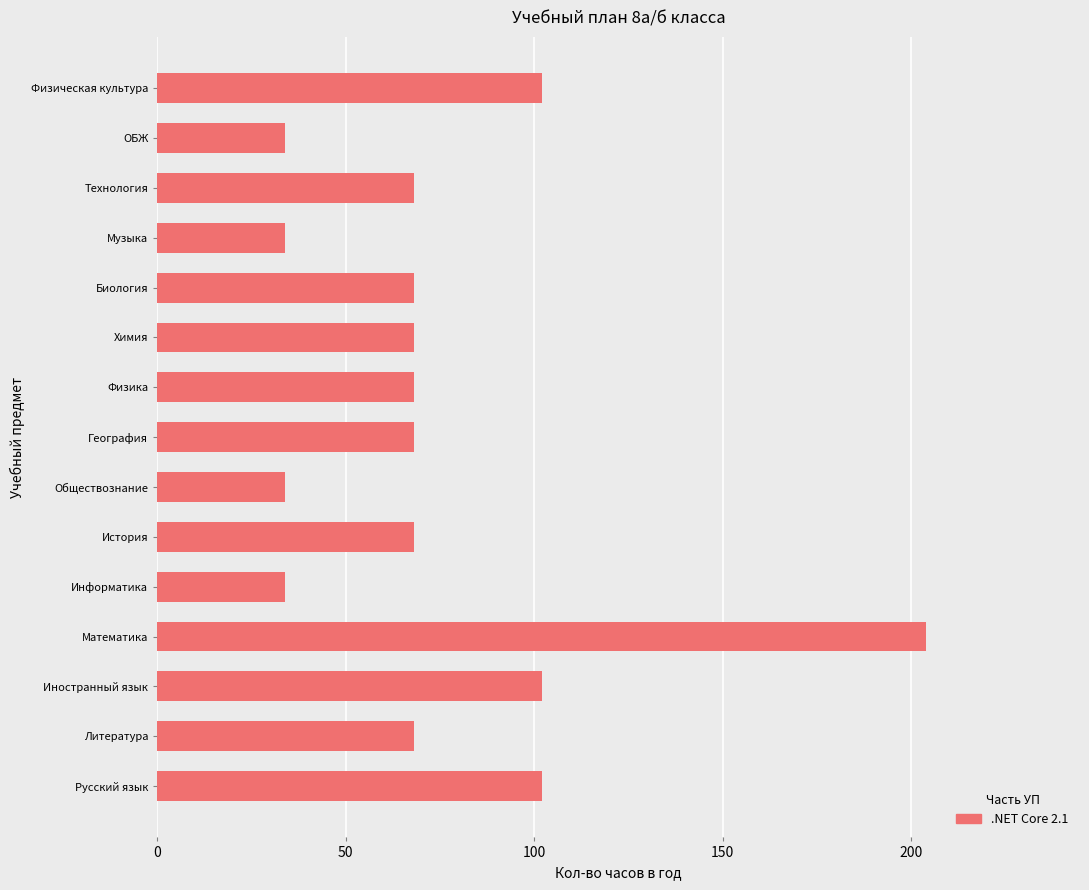

Reading bottom to top, transcribe all the data shown in this chart.

102	68	102	204	34	68	34	68	68	68	68	34	68	34	102